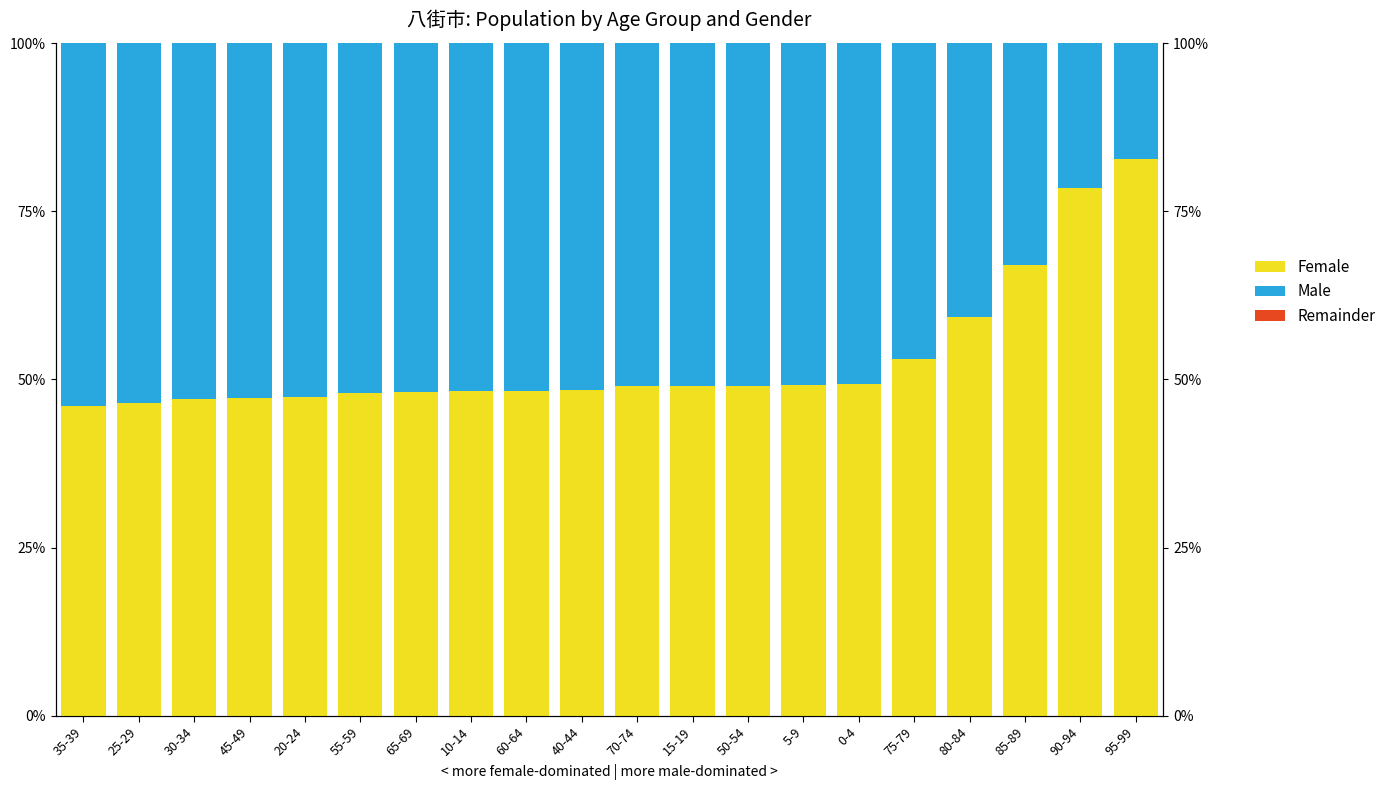

Which series changed the most between 45-49 and 95-99?

Male